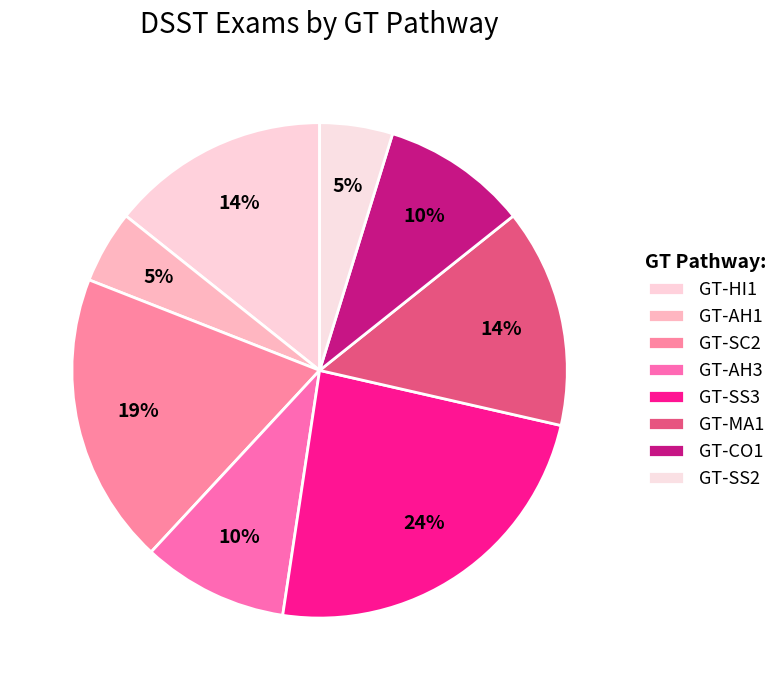

To the nearest percent, what is the difference between the largest and smallest slice percentages?

19%